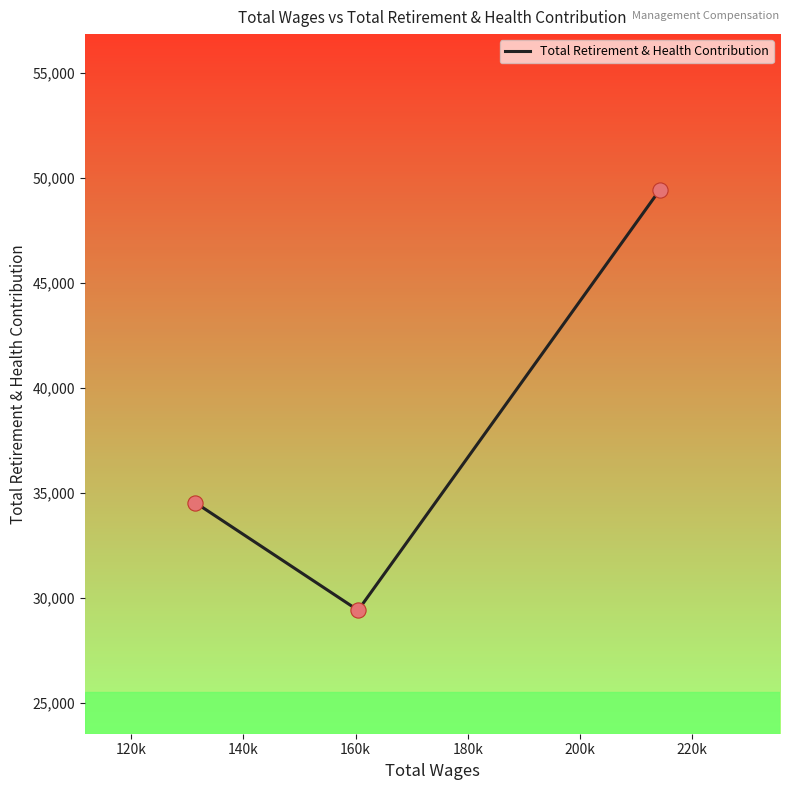

What is the greatest value displayed?

49440